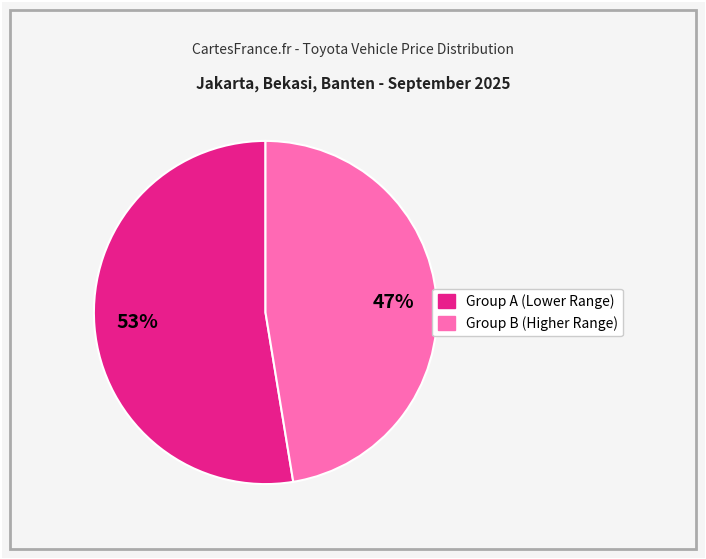

Is there a majority slice in this chart?

Yes